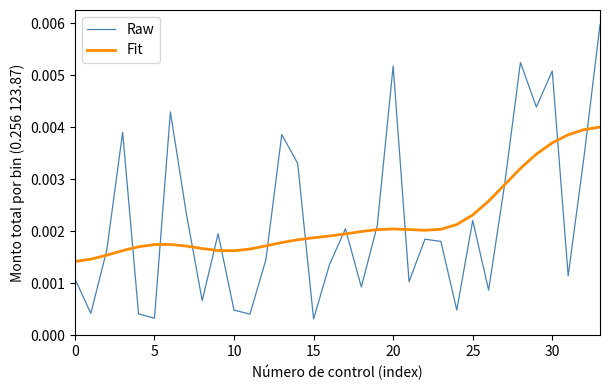

True or false: Raw and Fit cross at least once.

True